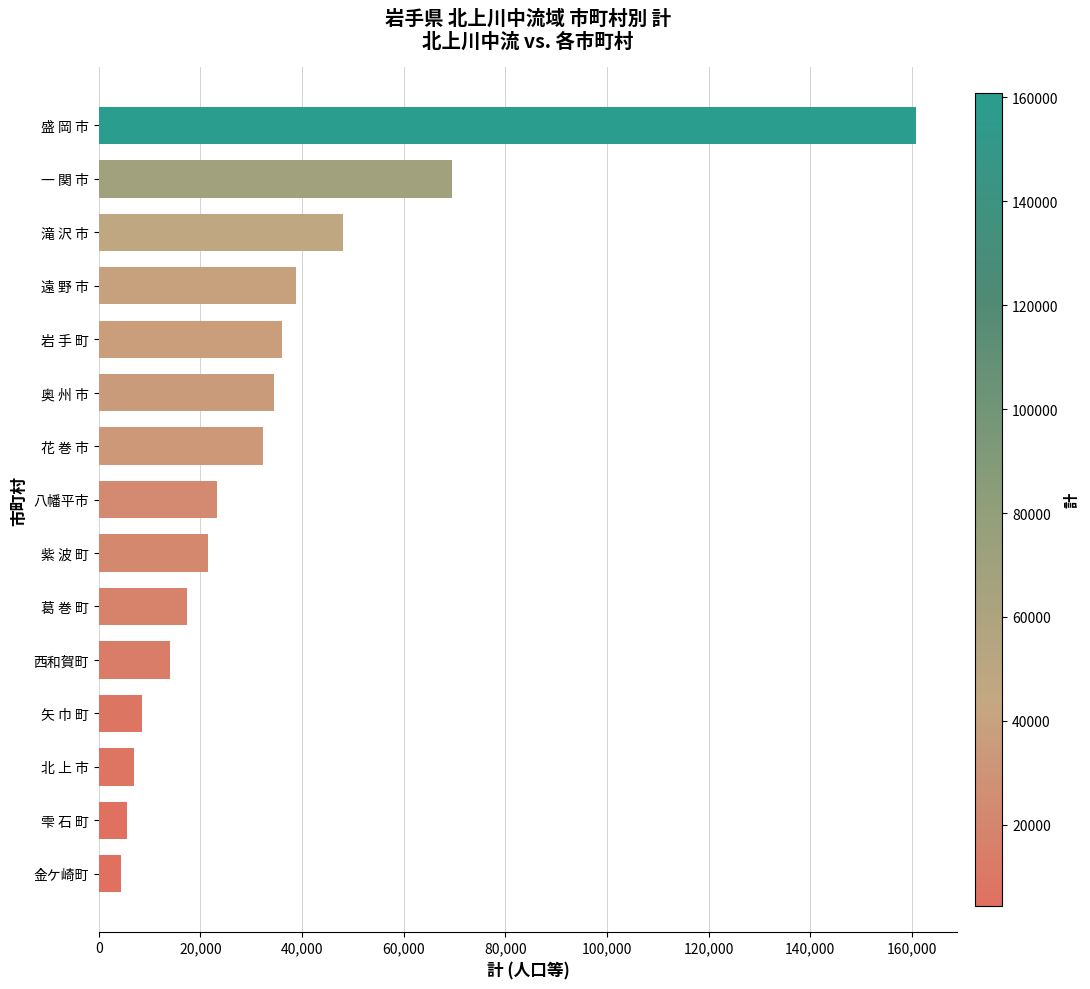

The value at 岩 手 町 is 36034. True or false?

True